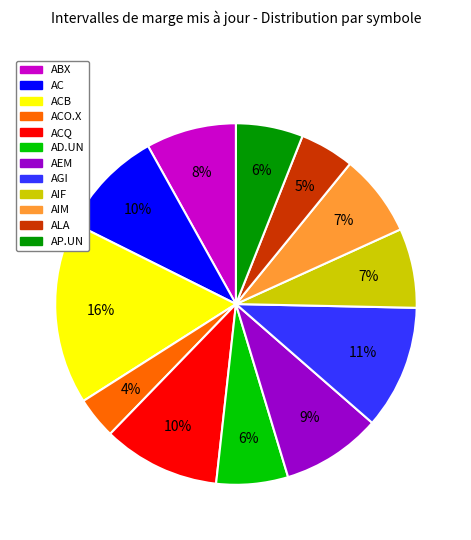

To the nearest percent, what is the average slice percentage?

8%